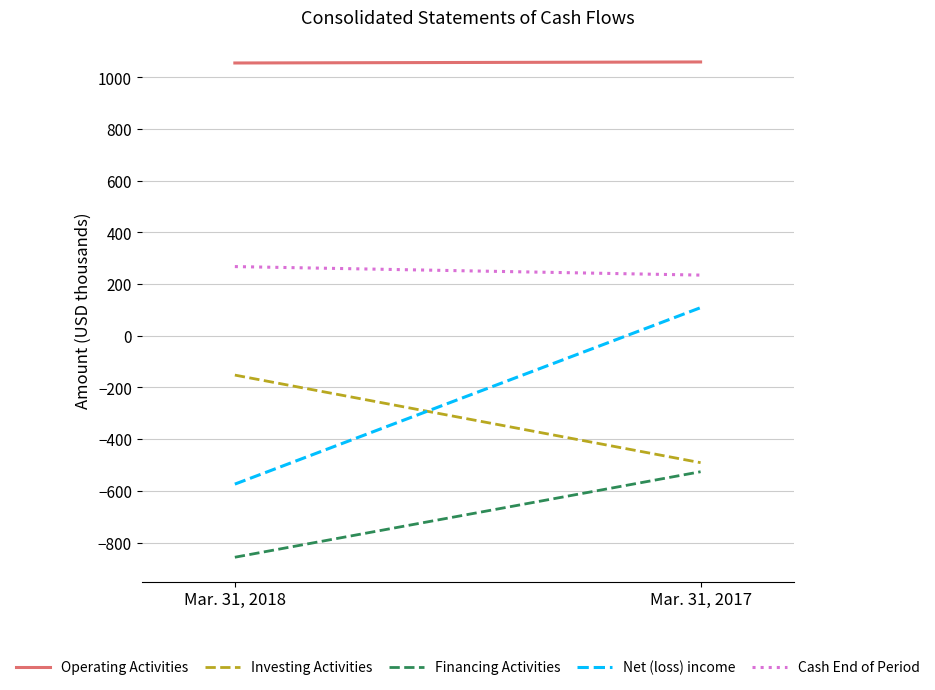

The Net (loss) income series shows -254 at Mar. 31, 2018. True or false?

False